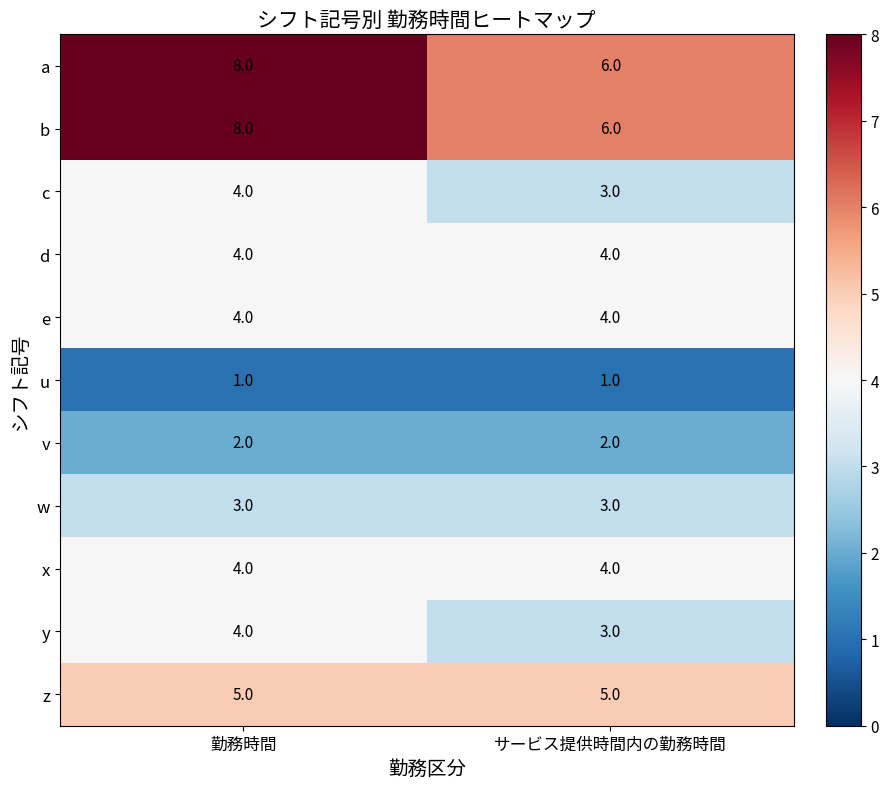

What is the sum of the z values at 勤務時間 and サービス提供時間内の勤務時間?

10